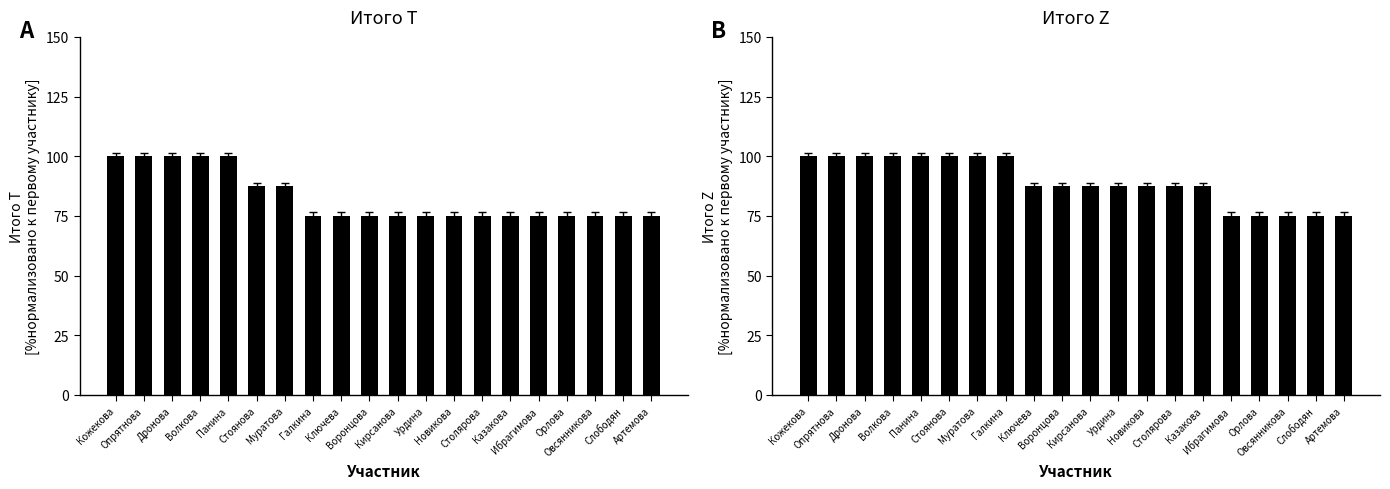

The Итого Z series shows 87.5 at Воронцова. True or false?

True